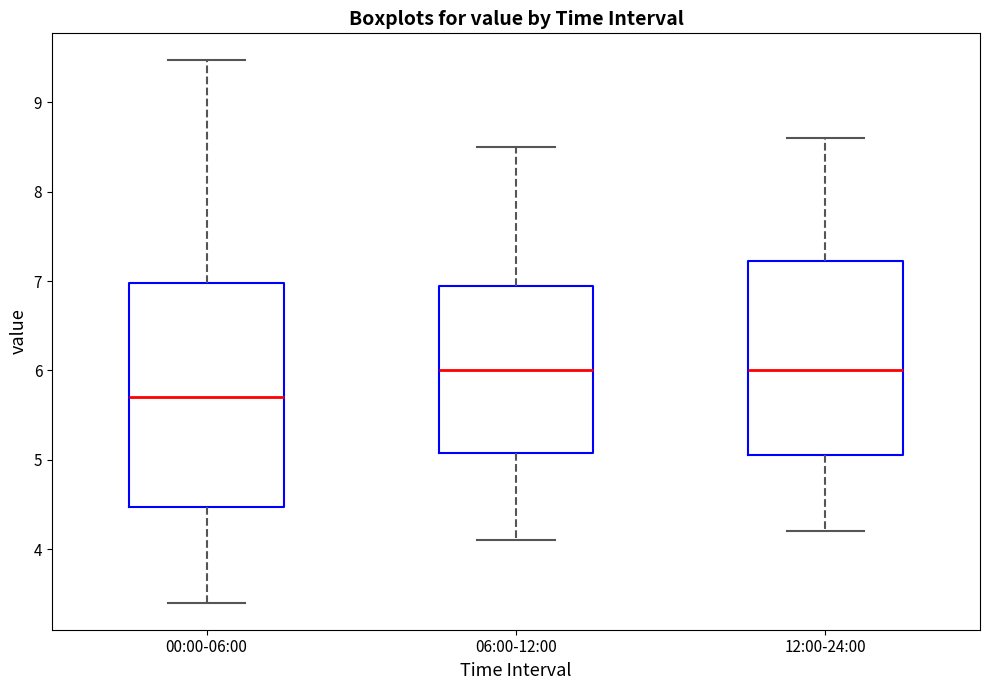

Comparing the boxes themselves (not the whiskers), which one is the tallest?

00:00-06:00